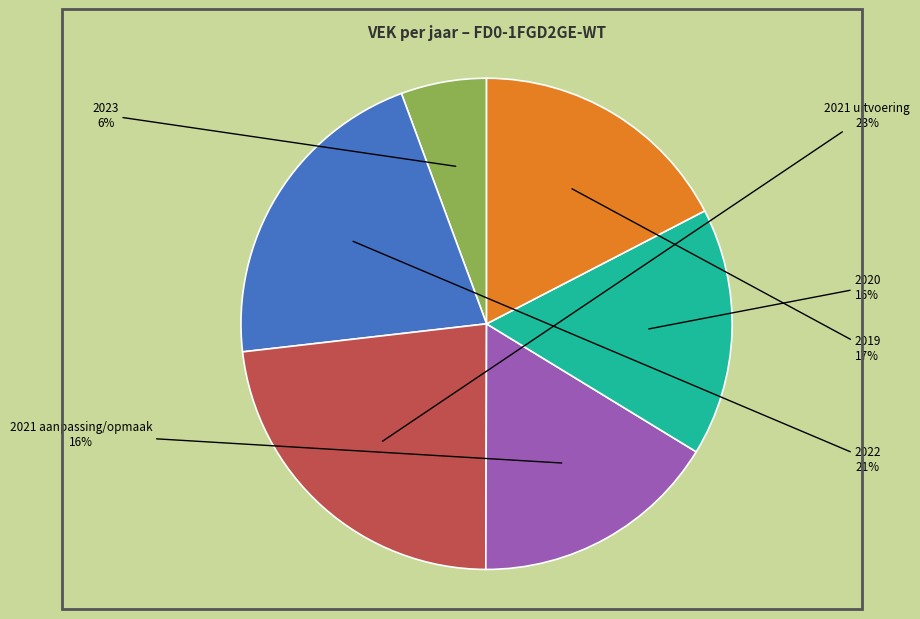

Between 2019 and 2021 aanpassing/opmaak, which is larger?

2019